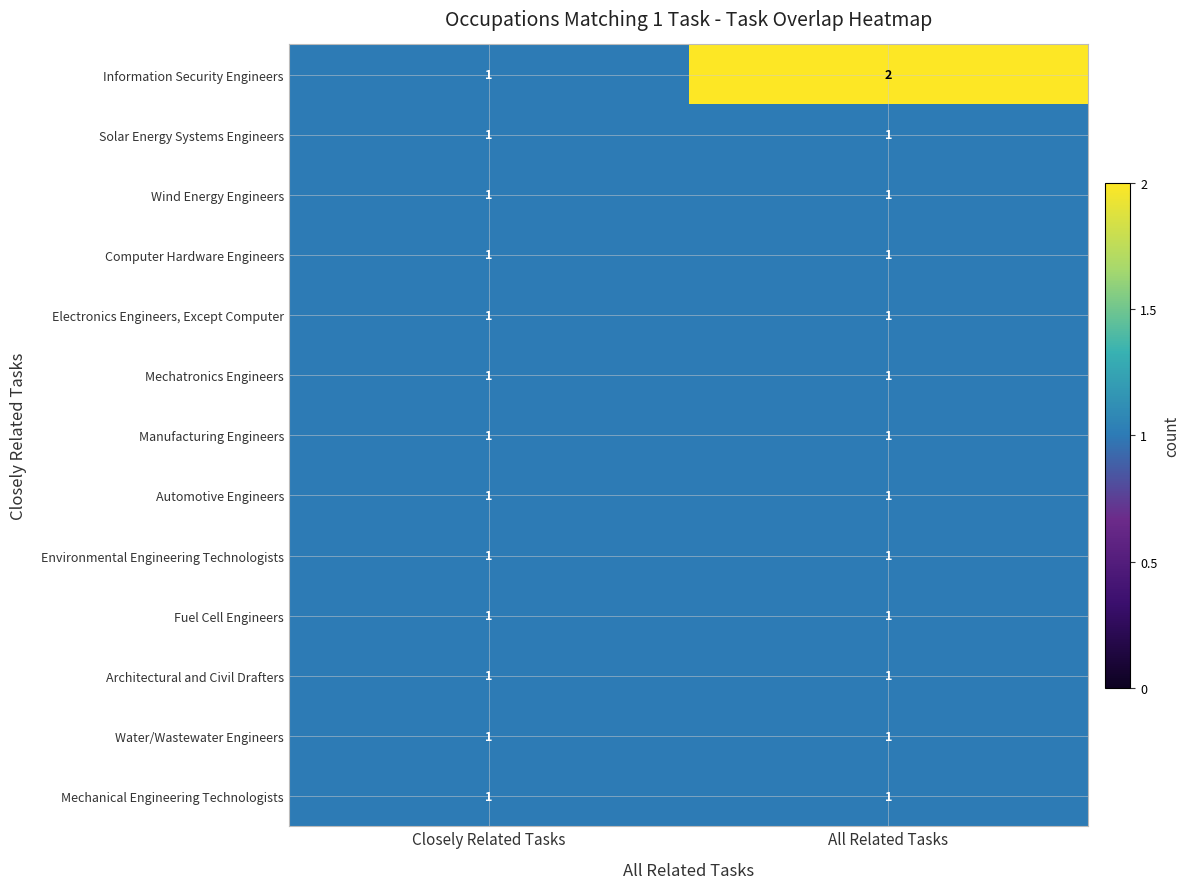

Which series changed the most between Closely Related Tasks and All Related Tasks?

Information Security Engineers